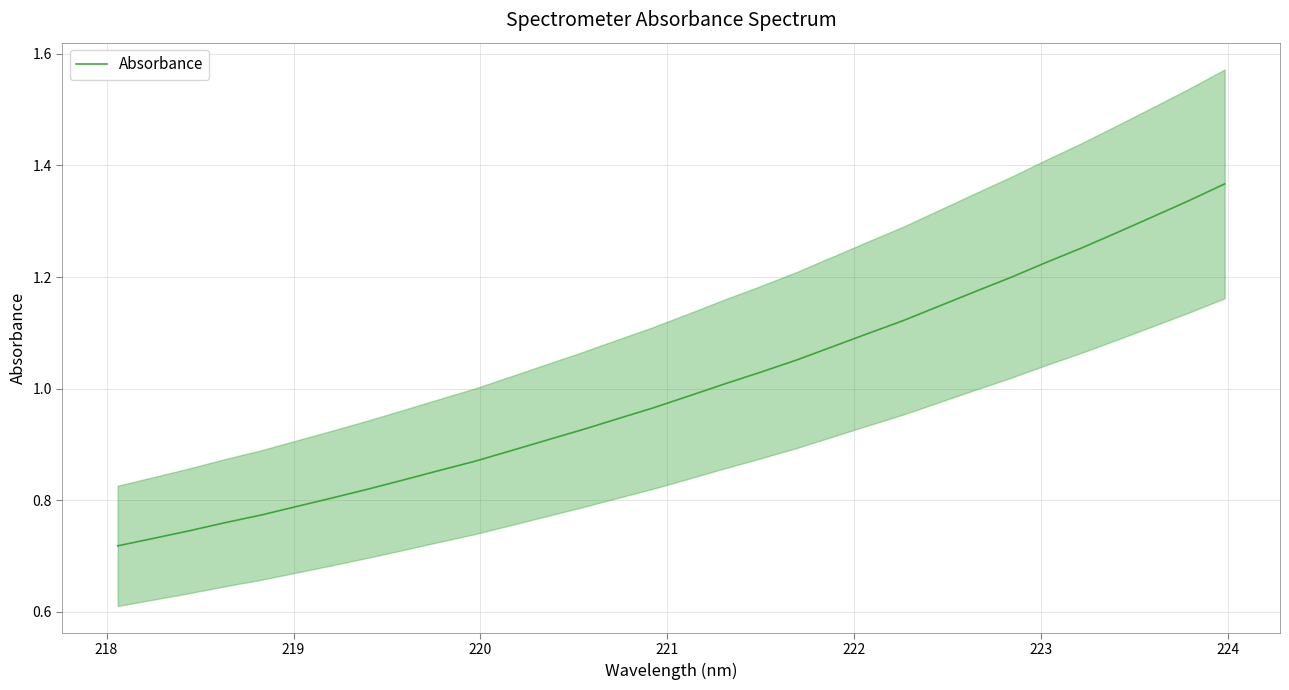

How many distinct data groups are displayed?

1